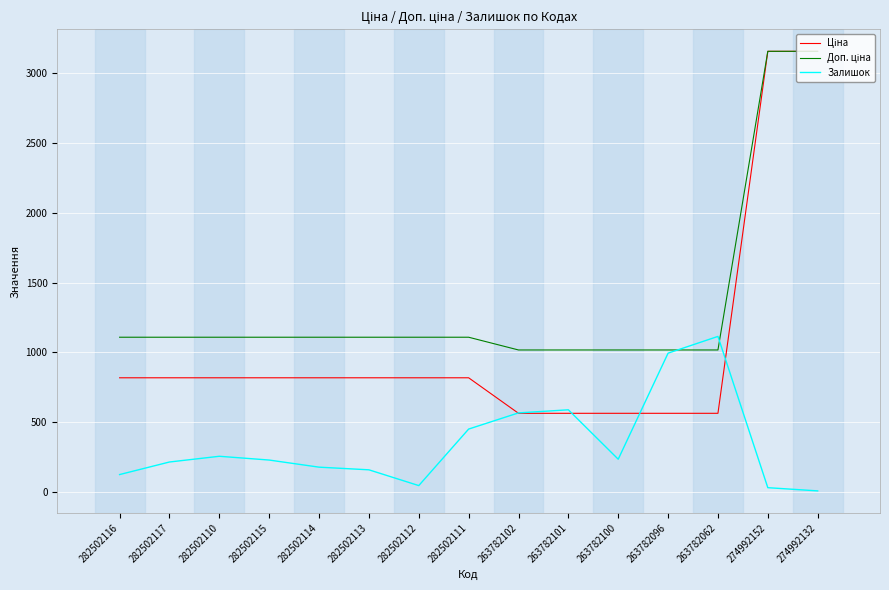

What is the sum of all Залишок values?

5199.0